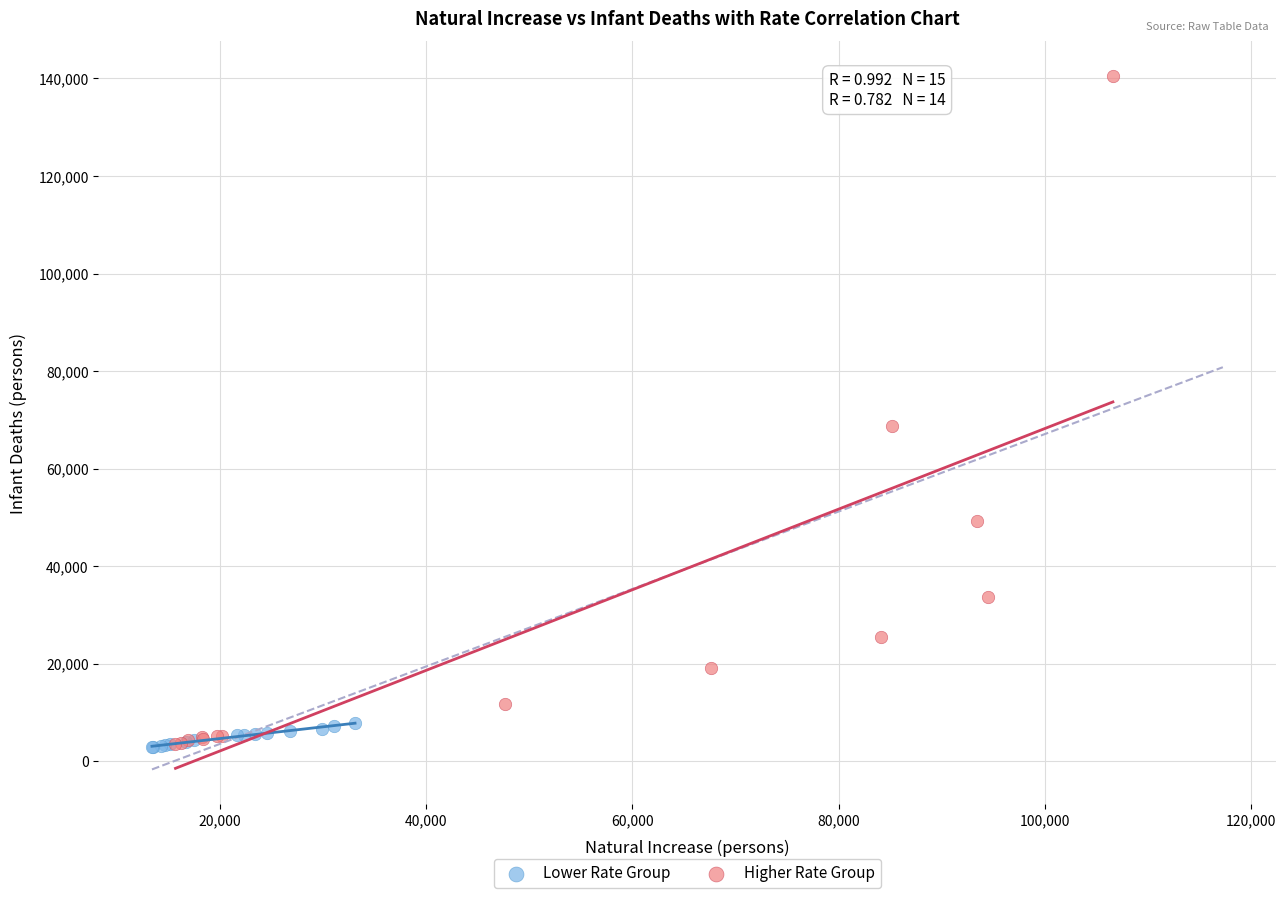

Which series has the widest spread of Y values?

Higher Rate Group